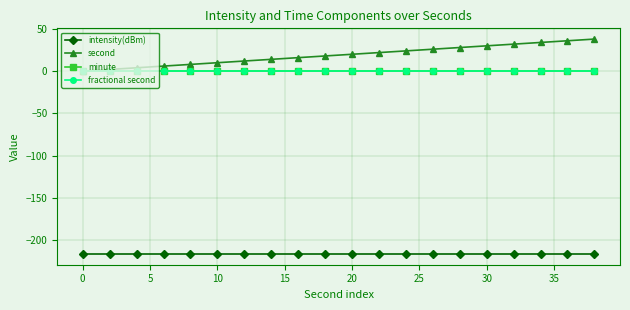

Does the chart have visible grid lines?

Yes